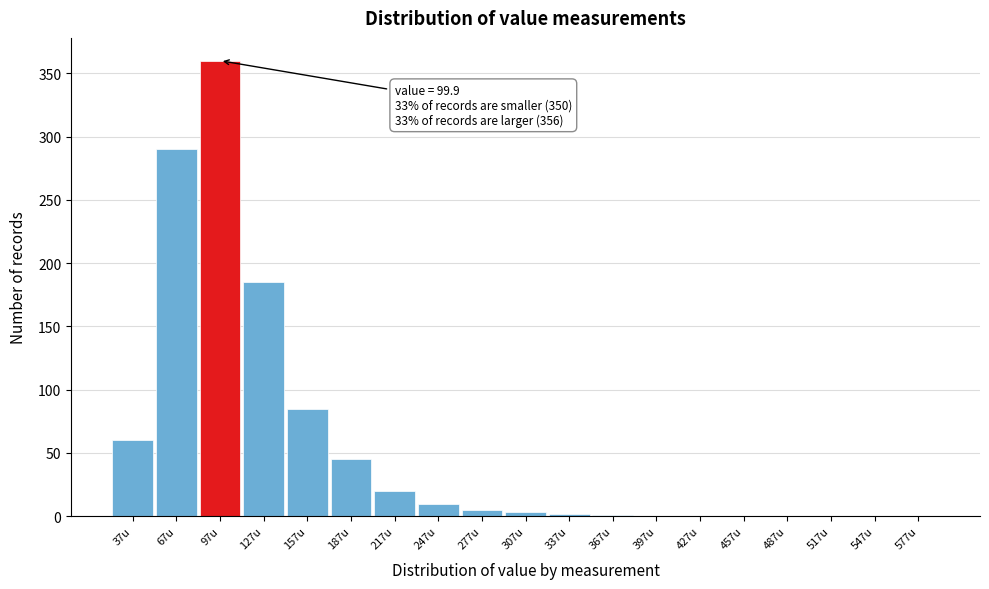

The chart shows a value of 5 at 277u. True or false?

True